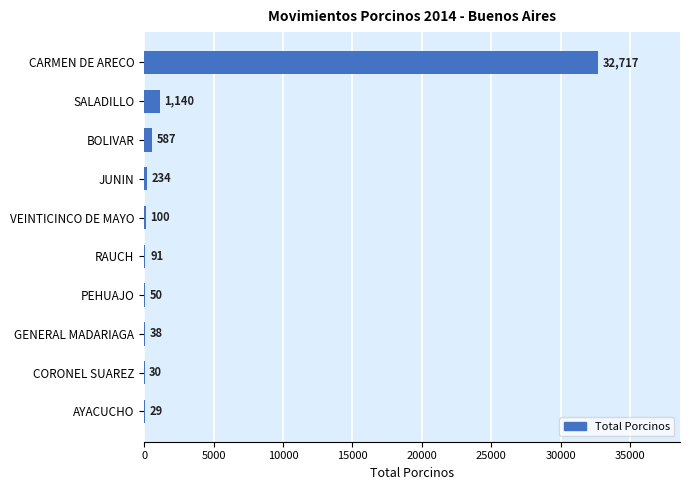

What is the sum of all values?

35016